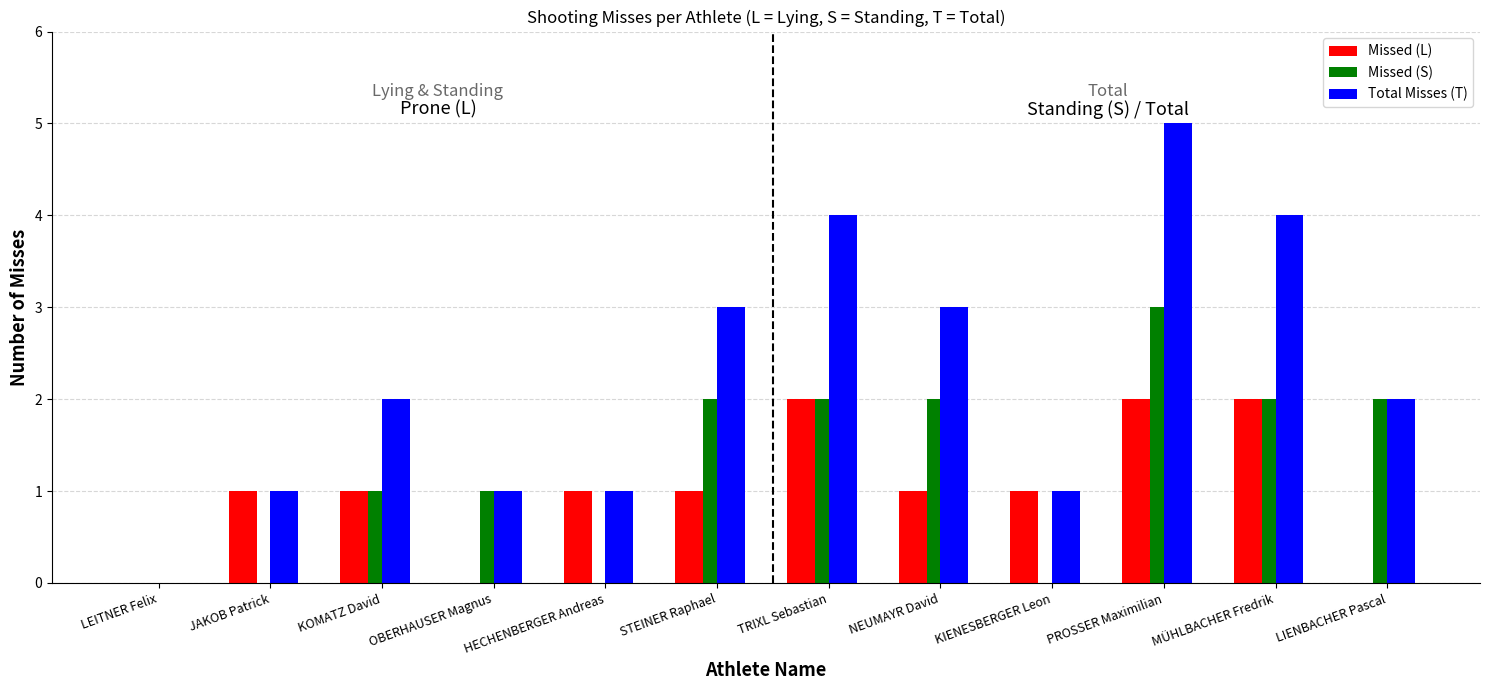

The Total Misses (T) series shows 0 at KIENESBERGER Leon. True or false?

False